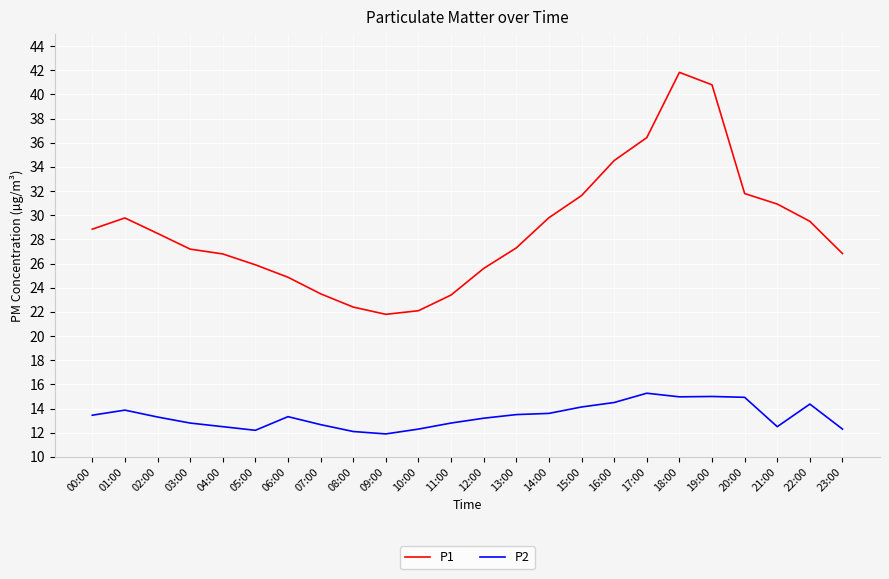

What position from the right is 20:00?

4